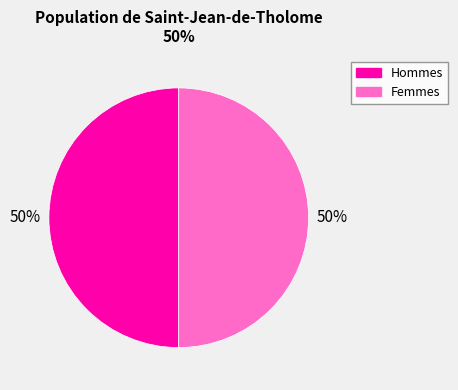

To the nearest percent, what is the average slice percentage?

50%